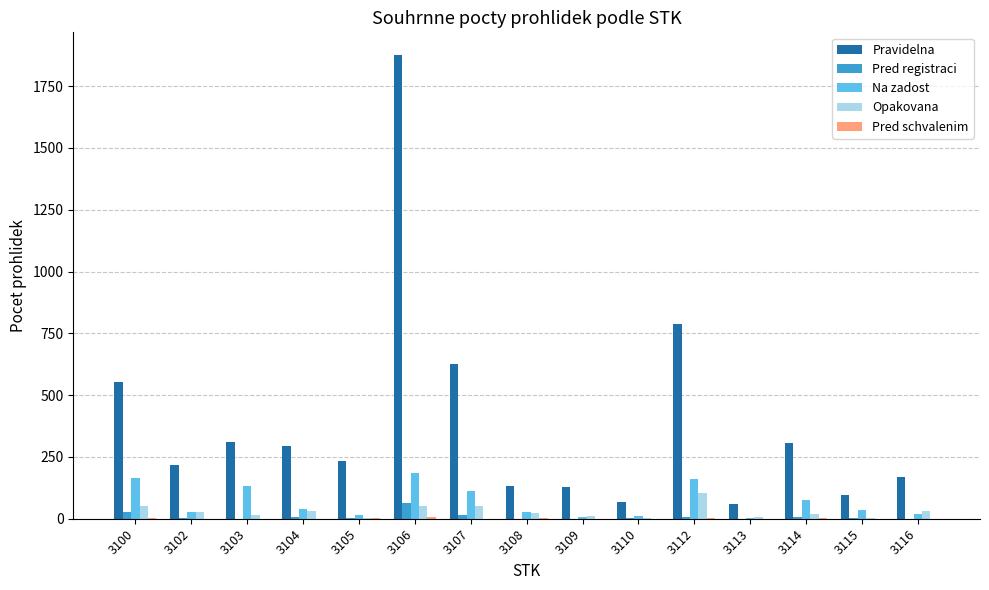

True or false: Na zadost has a value of 2 at 3113.

True